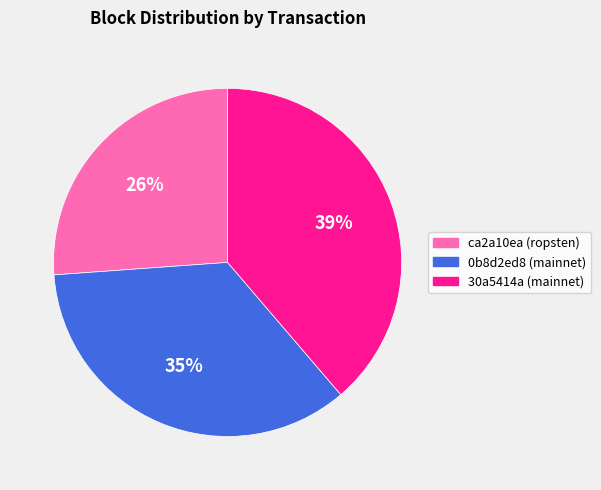

Is it true that 0b8d2ed8 (mainnet) is 35% of the pie?

True